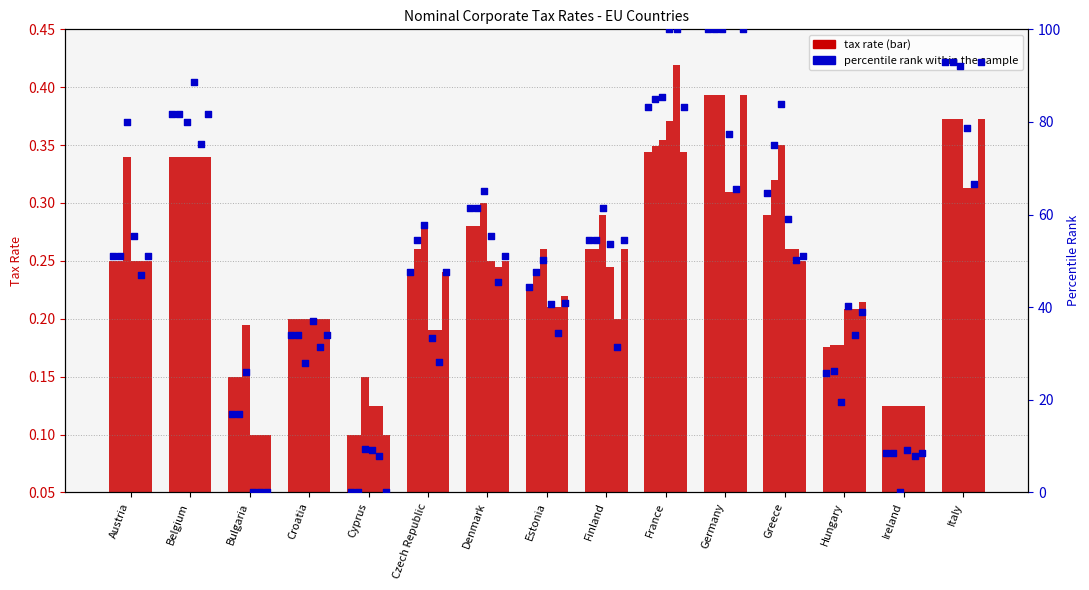

Which has a higher value, Croatia or Cyprus?

Croatia